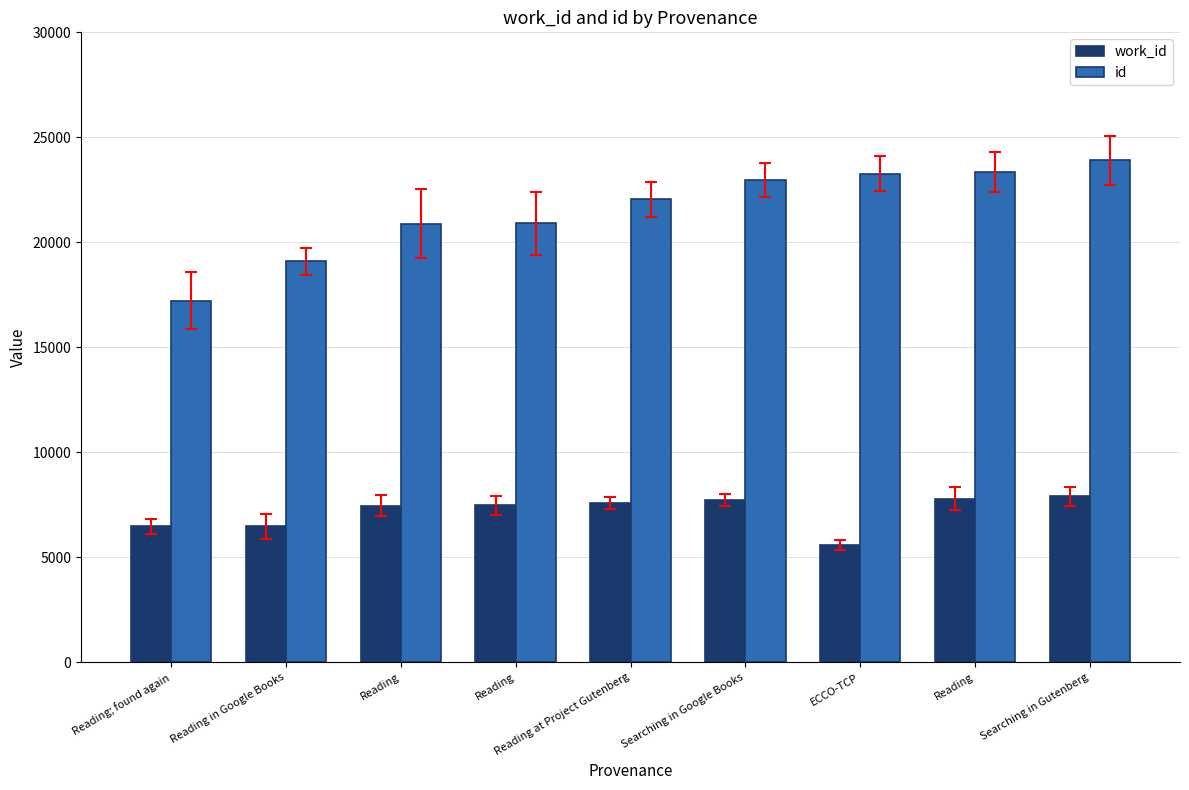

Which category has the highest value across all series?

Searching in Gutenberg